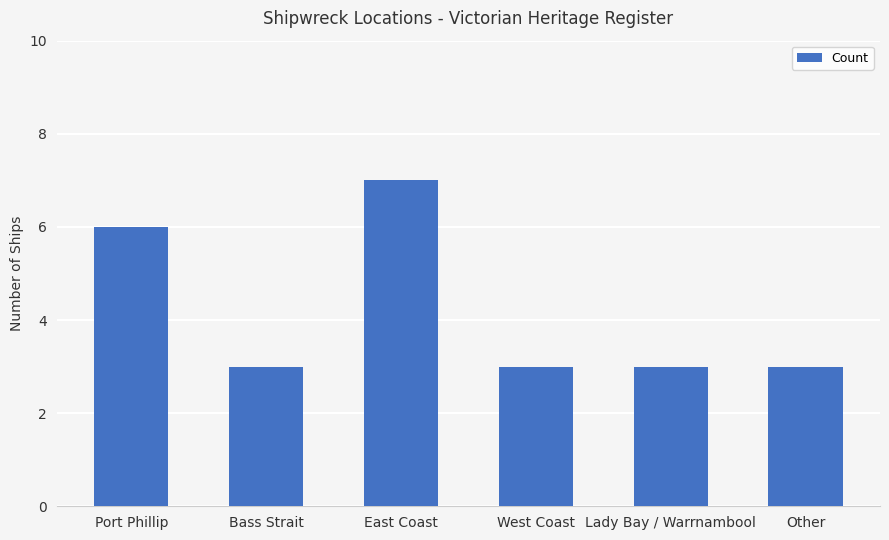

What is the label of the 5th bar from the left?

Lady Bay / Warrnambool